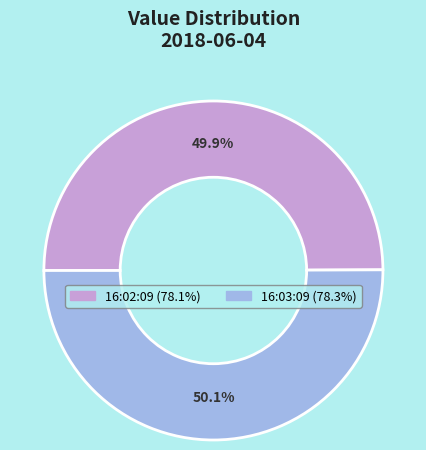

Is there any slice that represents more than half of the pie?

Yes